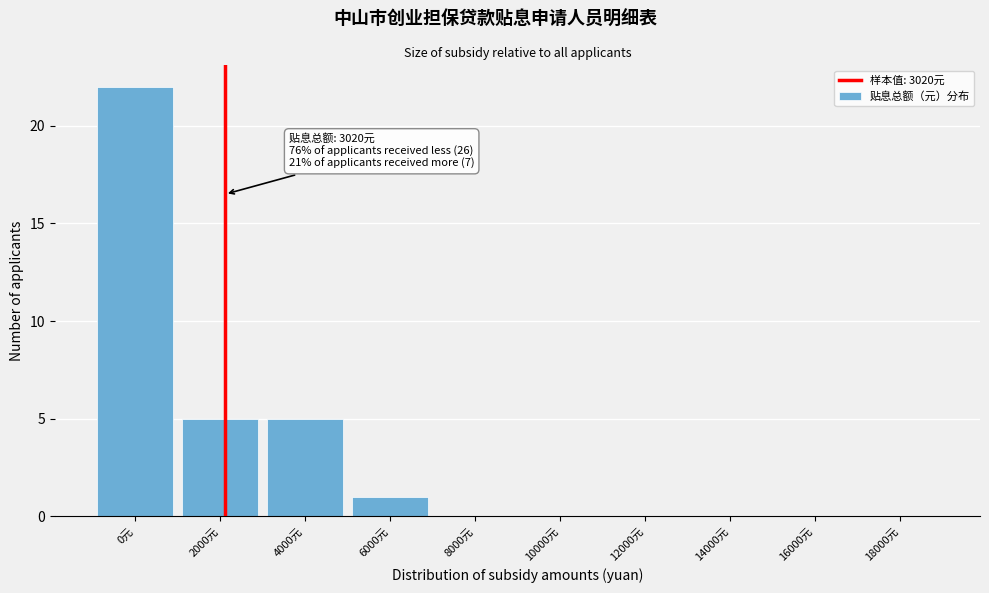

Reading left to right, what are all the values shown in this chart?

0元=22	2000元=5	4000元=5	6000元=1	8000元=0	10000元=0	12000元=0	14000元=0	16000元=0	18000元=0